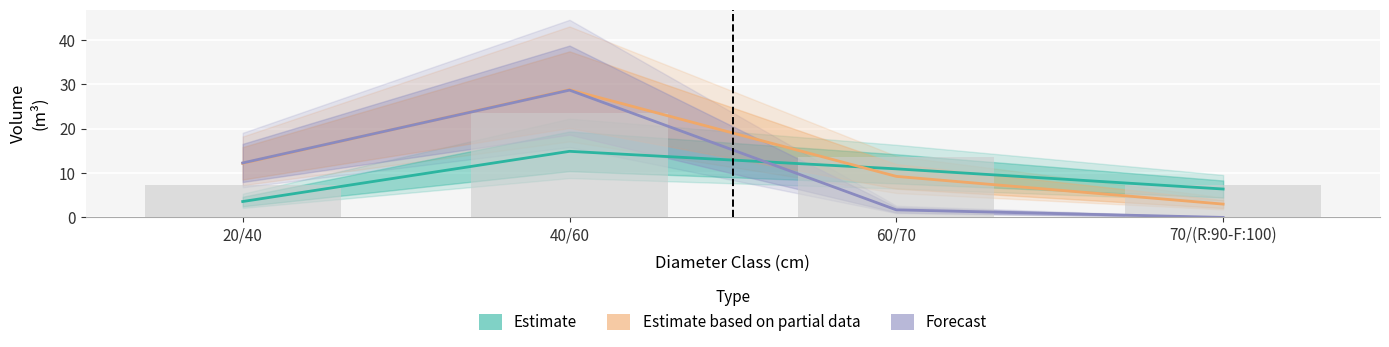

The value of Estimate at 20/40 is 3.6. True or false?

True